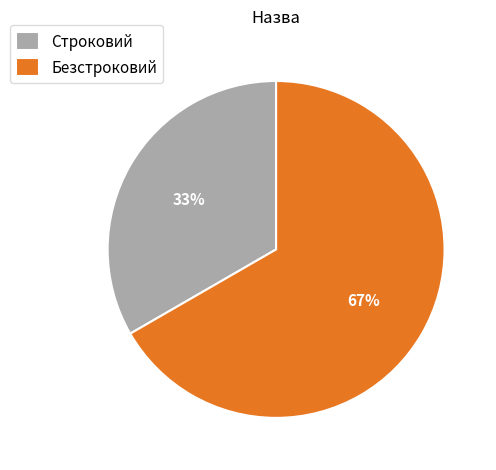

Which slice is the smallest?

Строковий